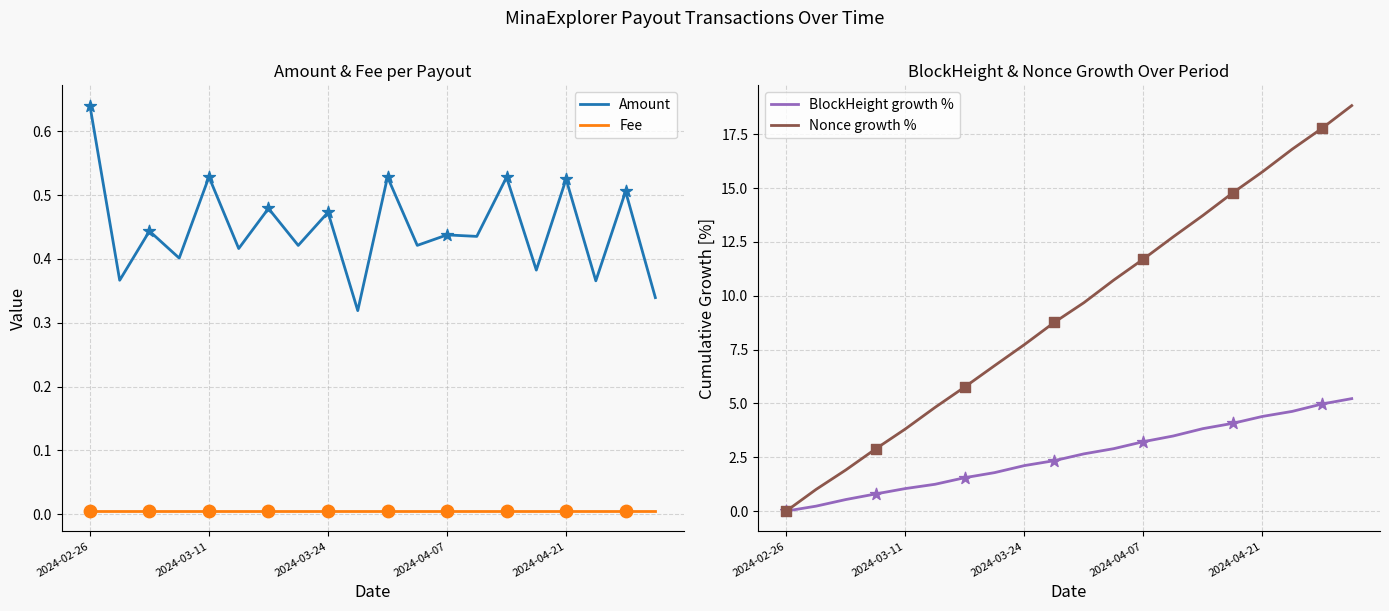

Which series has the largest total across all categories?

Nonce growth %